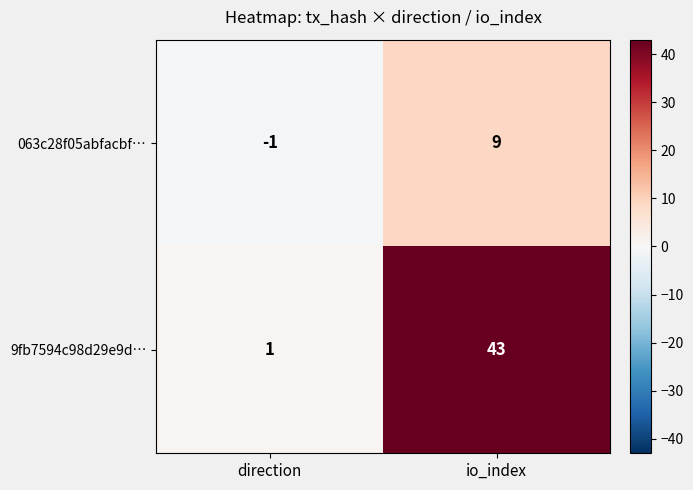

Is it true that 063c28f05abfacbf… equals -1 at direction?

True